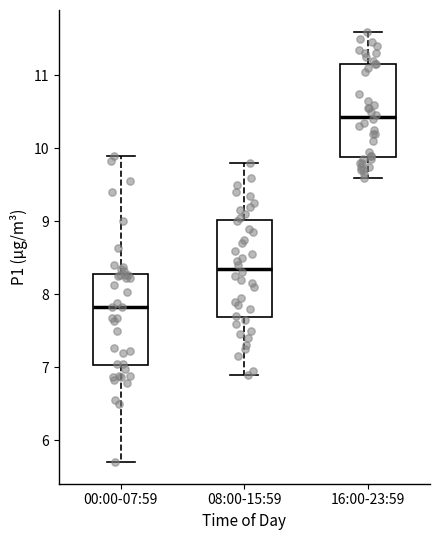

Where does the lower whisker of the box for 16:00-23:59 end on the y-axis? The values are not printed on the chart, so give them approximately, as read against the axis.

9.6